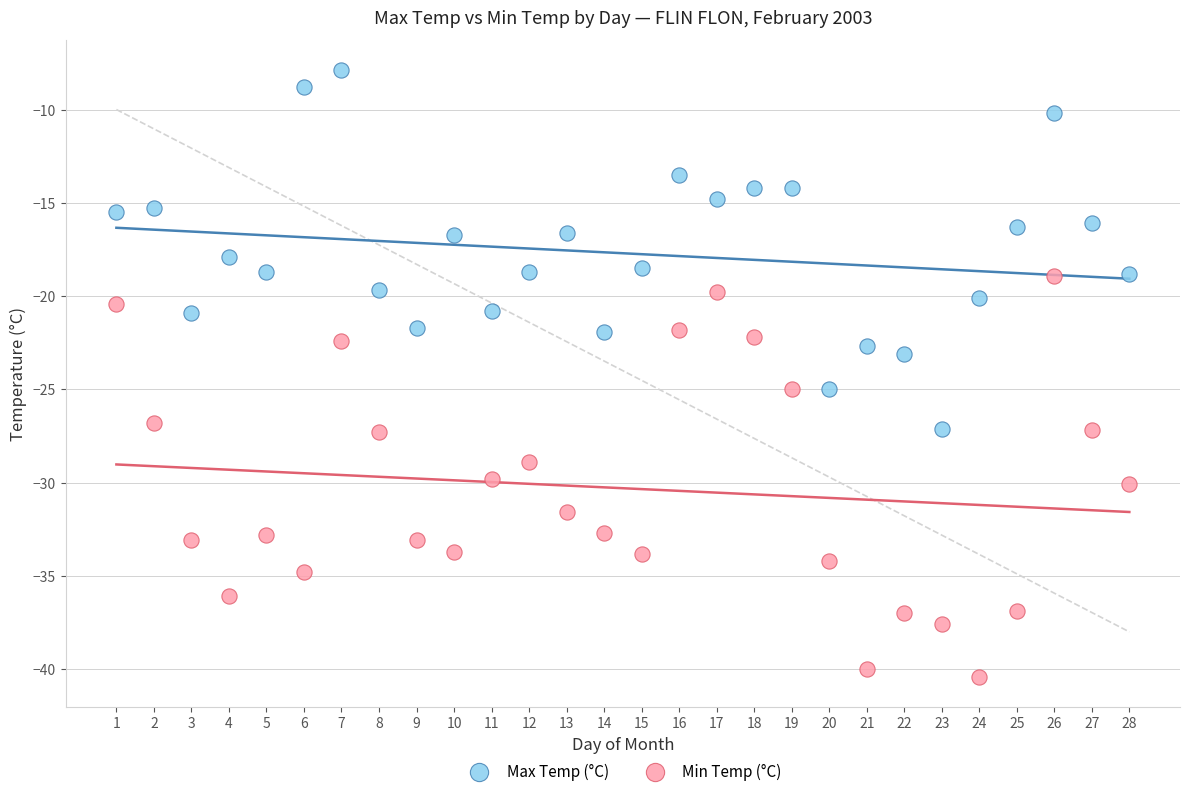

Which series has the widest spread of Y values?

Min Temp (°C)